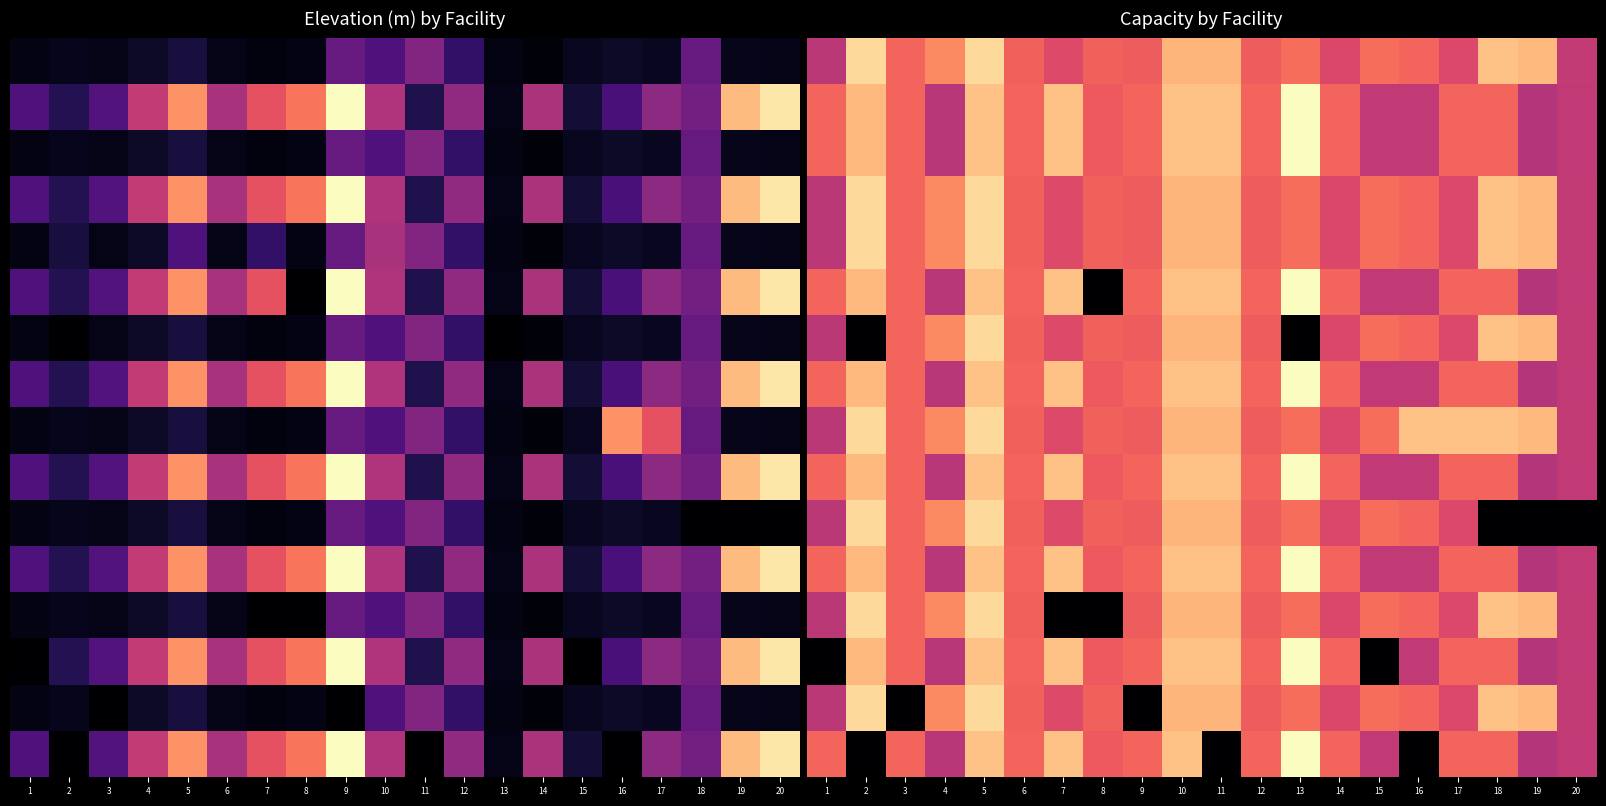

At how many categories does at least one series exceed 224?

20